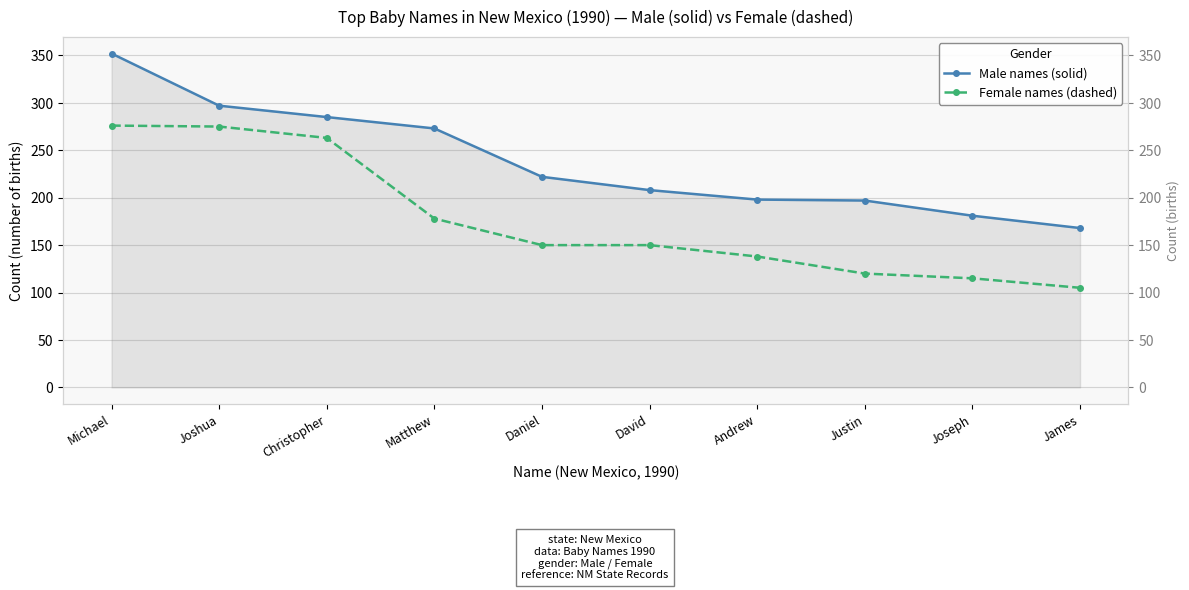

Which series has the largest range (max minus min)?

Male names (solid)